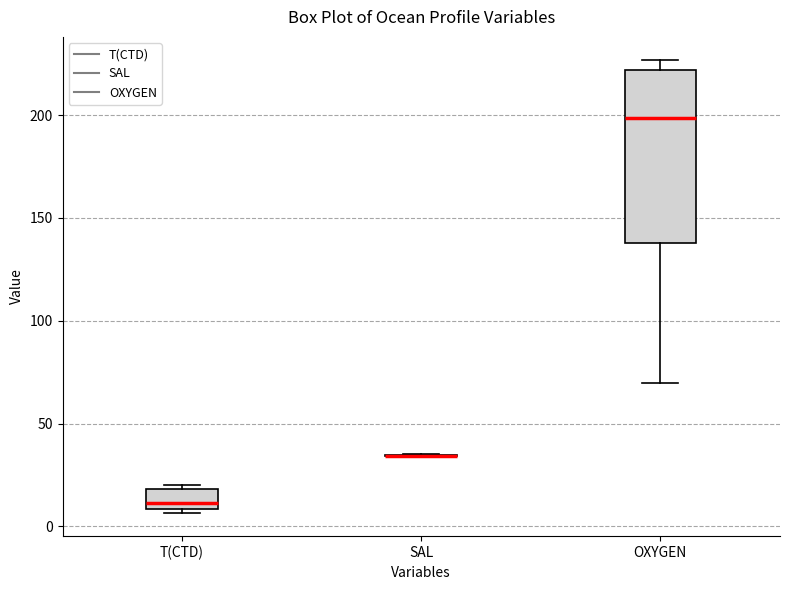

Where does the upper whisker of the box for OXYGEN end on the y-axis? The values are not printed on the chart, so give them approximately, as read against the axis.

225